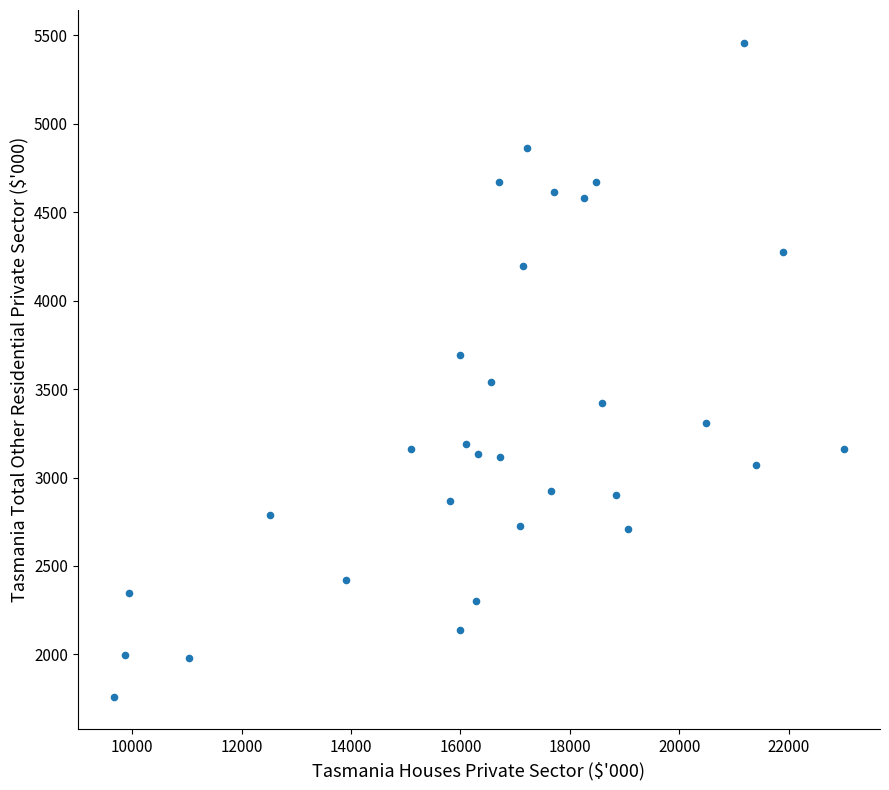

What is the range of X values (max minus min)?

13335